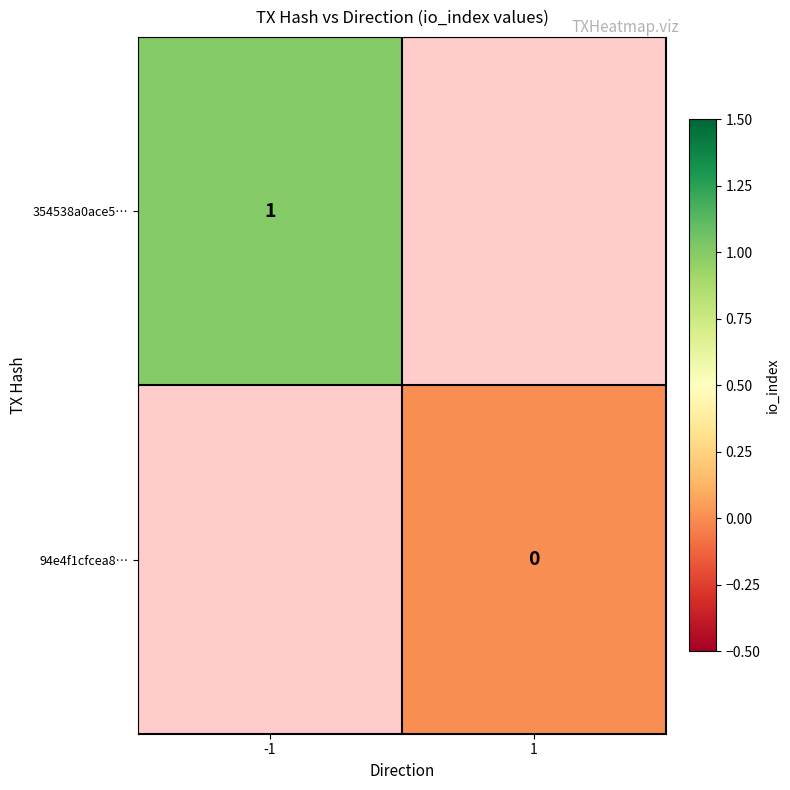

How many categories are shown in the chart?

2